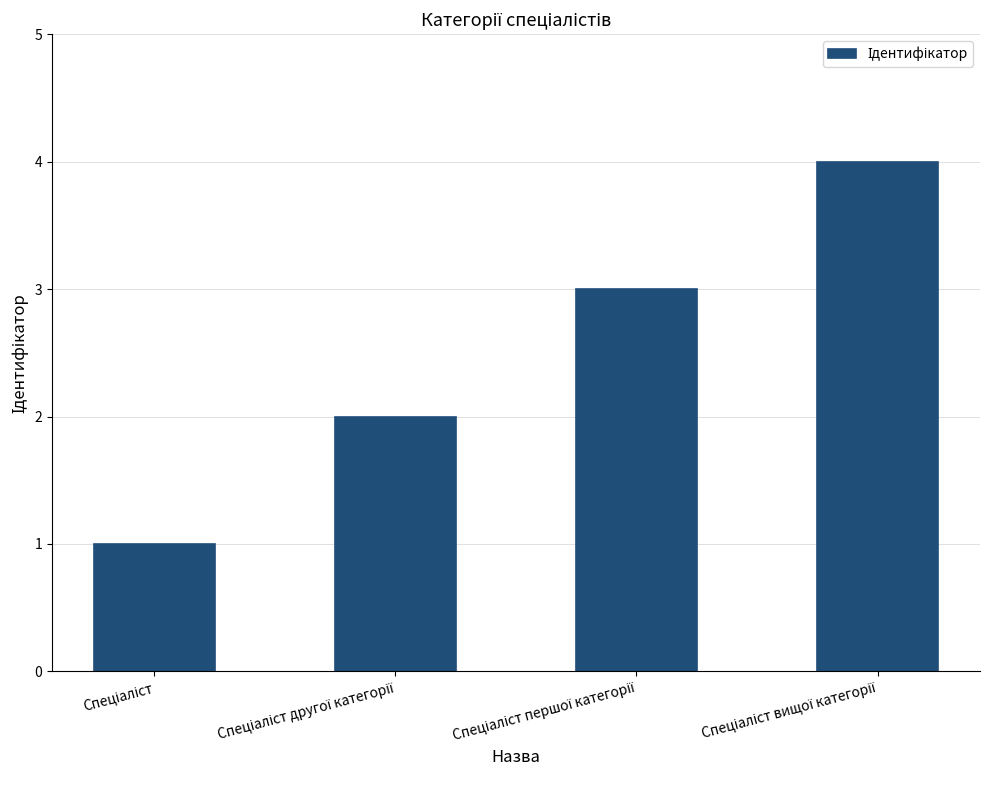

Does the chart contain any negative values?

No